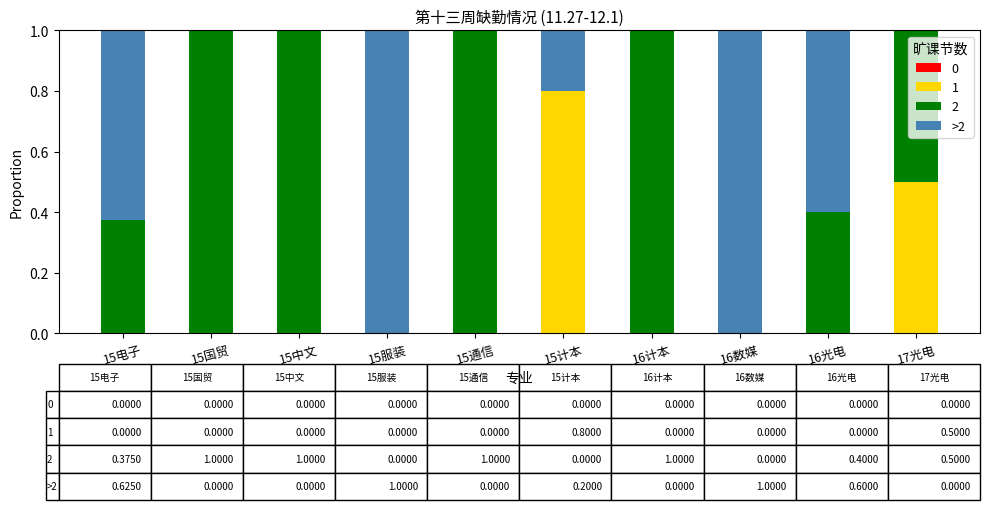

What is the highest value of the 1 series?

0.8